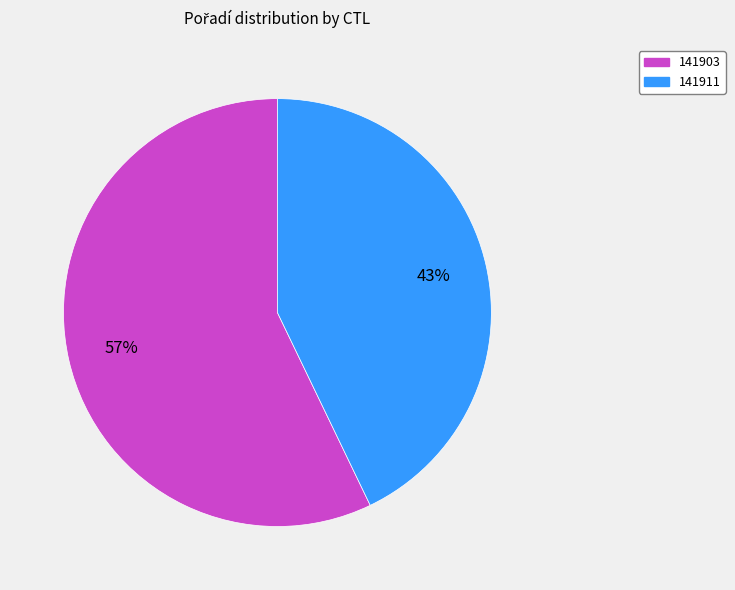

Rank the categories by value from highest to lowest.

141903, 141911